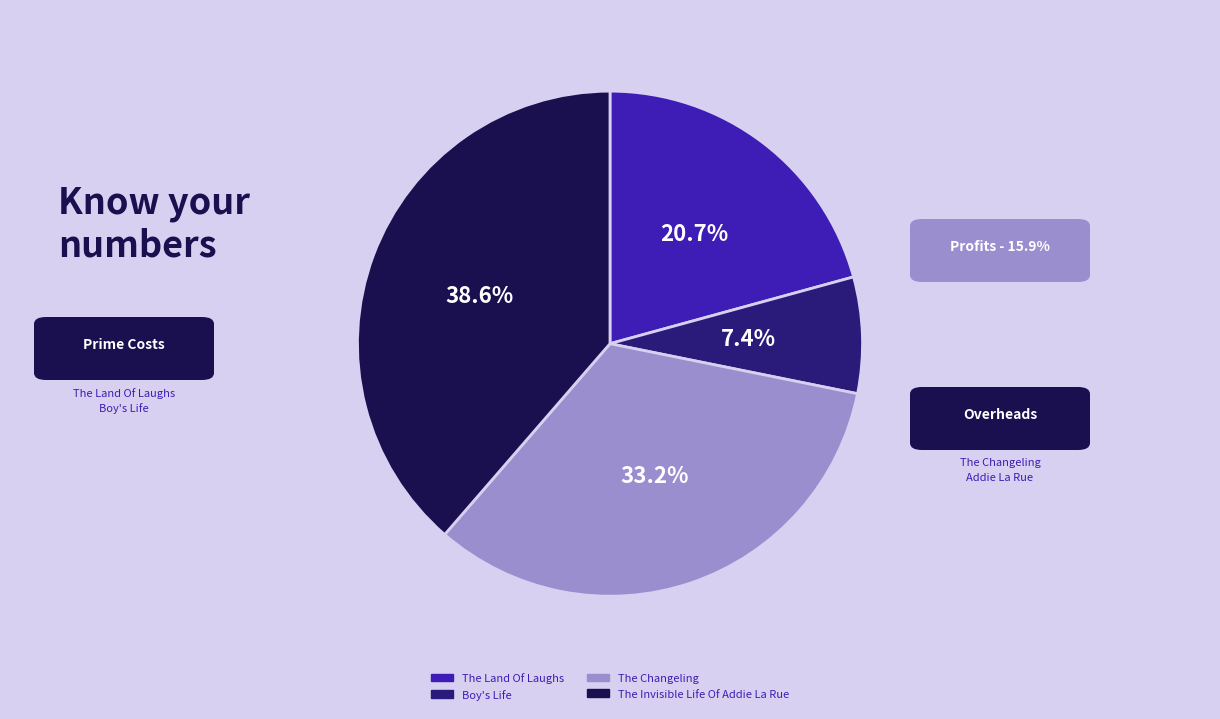

Which slice is the largest?

The Invisible Life Of Addie La Rue